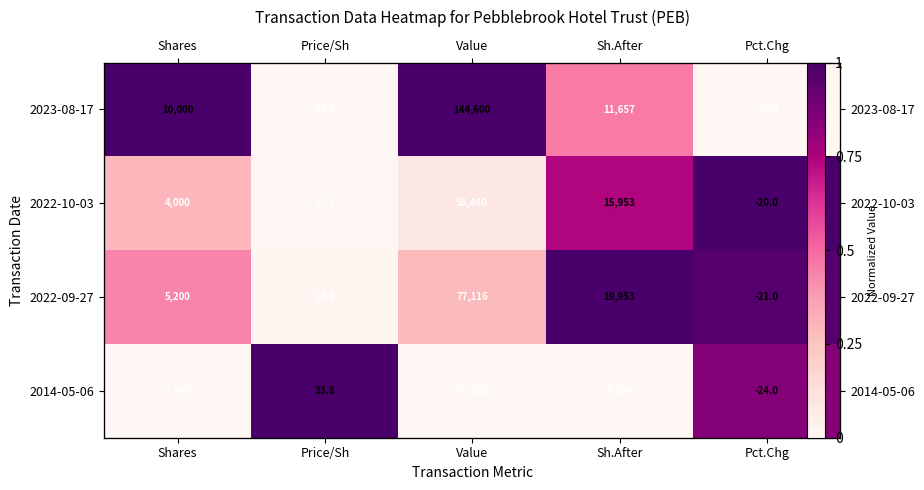

The value of 2014-05-06 at Value is 0.3. True or false?

False